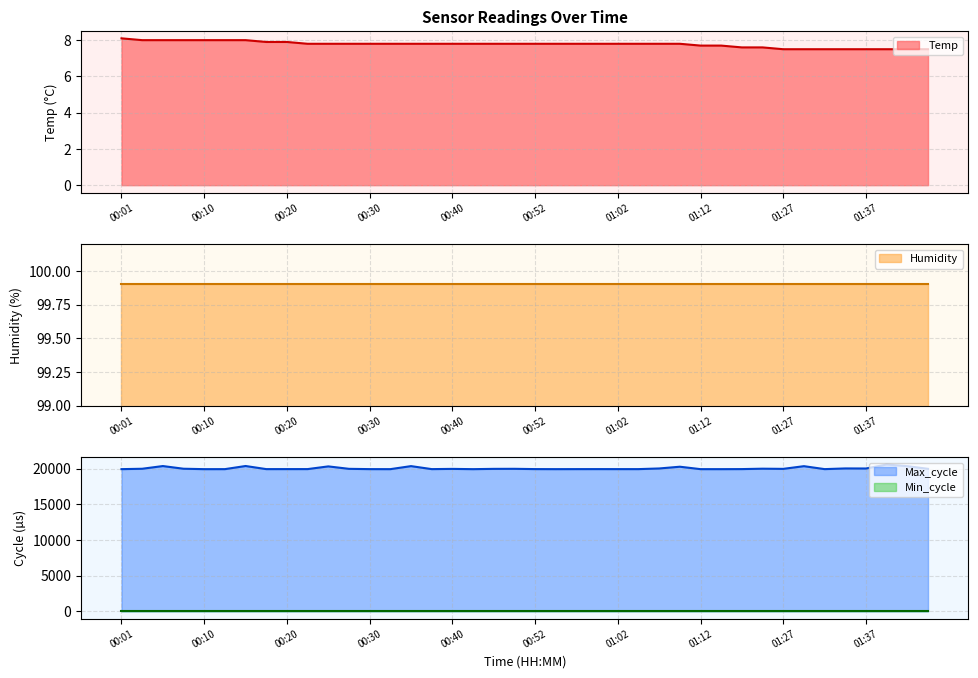

What is the maximum value for Temp?

8.1